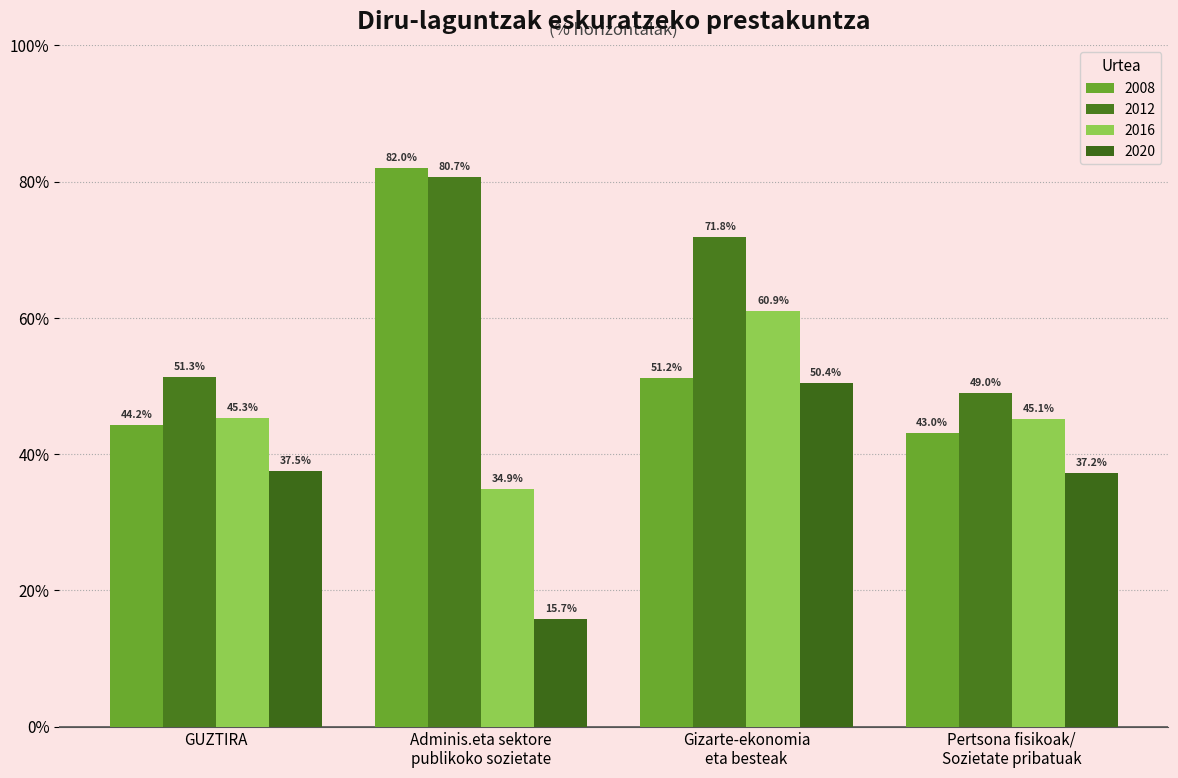

What is the difference between the highest and lowest values at Adminis.eta sektore
publikoko sozietate?

66.2